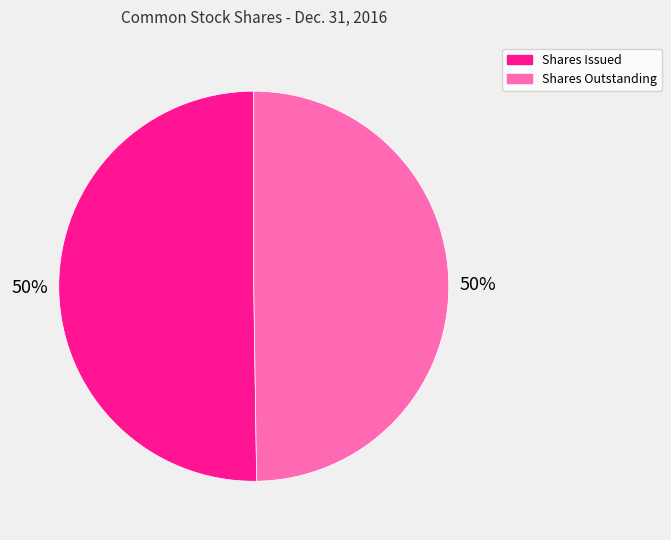

To the nearest percent, what is the average slice percentage?

50%